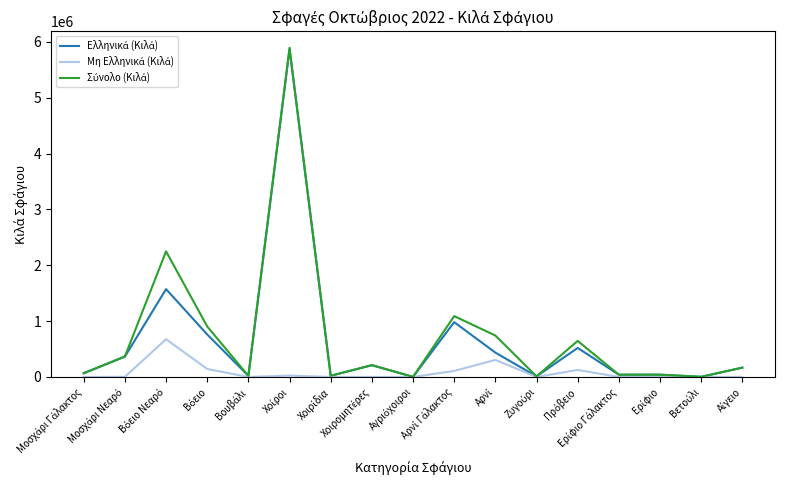

What is the maximum value shown in the chart?

5893829